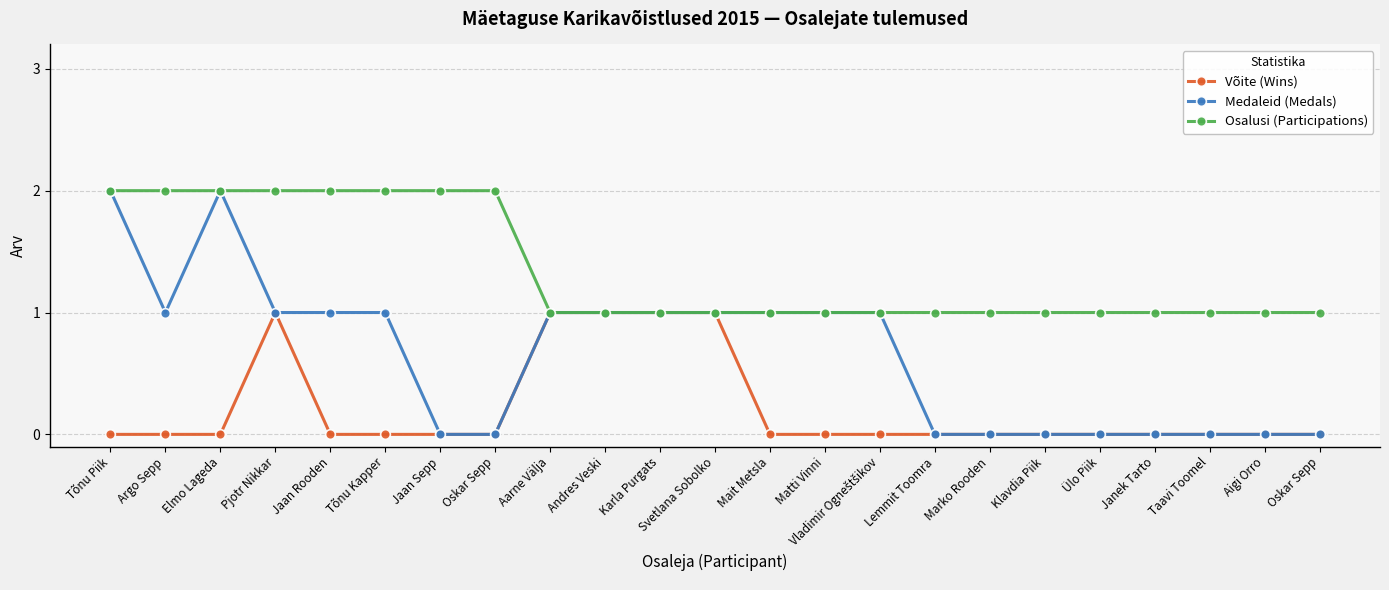

What is the difference between the Osalusi (Participations) values at Vladimir Ogneštšikov and Argo Sepp?

1